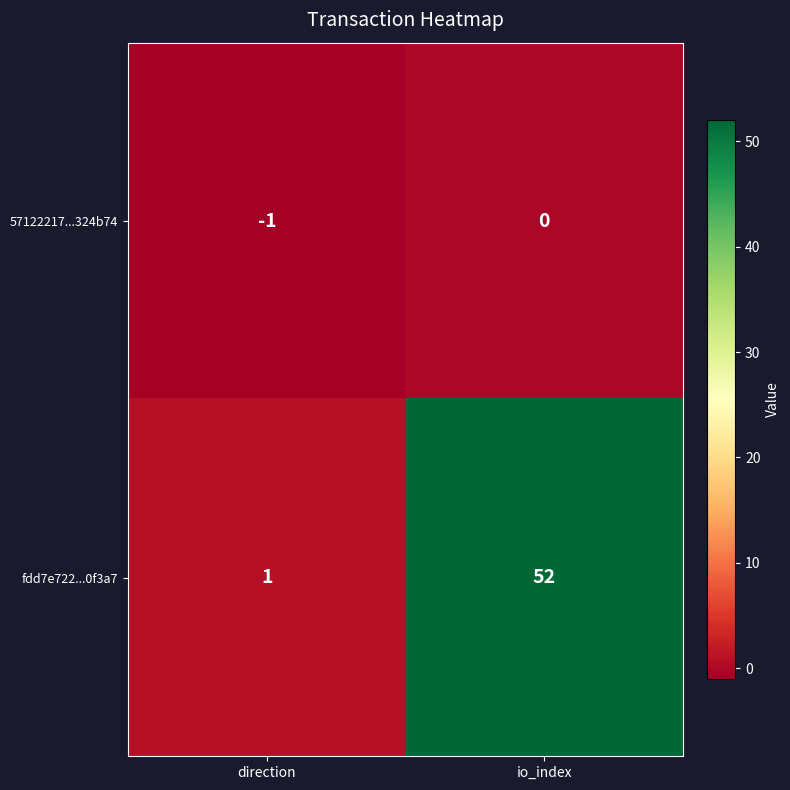

At which category is the sum across all series the highest?

io_index